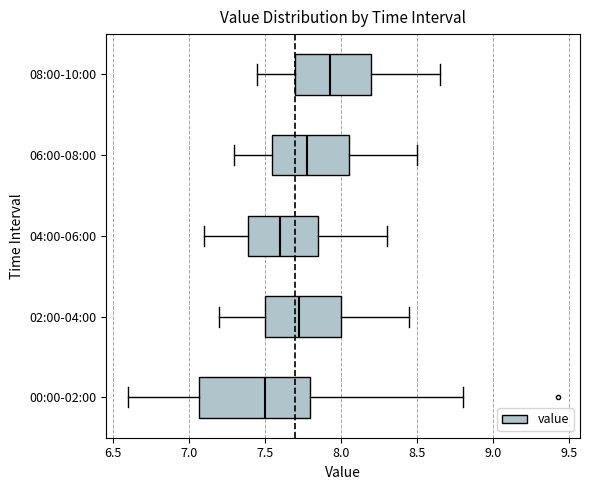

Reading bottom to top, transcribe this box plot: for each box, give where its median line is, the range the box spans, and where its two whiskers end, as read against the x-axis. The values are not printed on the chart, so give them approximately, as read against the axis.

00:00-02:00: median 7.50, box 7.05 to 7.80, whiskers 6.60 to 8.80
02:00-04:00: median 7.75, box 7.50 to 8.00, whiskers 7.20 to 8.45
04:00-06:00: median 7.60, box 7.40 to 7.85, whiskers 7.10 to 8.30
06:00-08:00: median 7.80, box 7.55 to 8.05, whiskers 7.30 to 8.50
08:00-10:00: median 7.95, box 7.70 to 8.20, whiskers 7.45 to 8.65